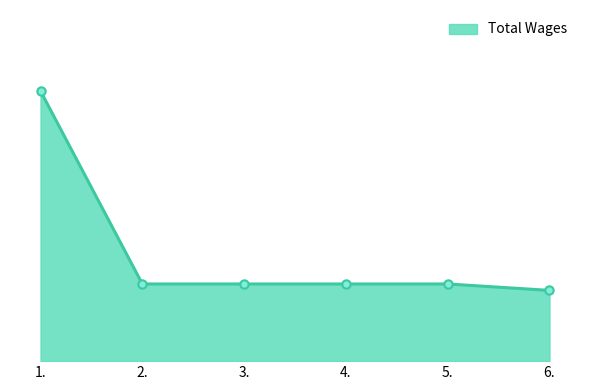

Reading left to right, extract all data points from this chart.

1.=840	2.=240	3.=240	4.=240	5.=240	6.=220